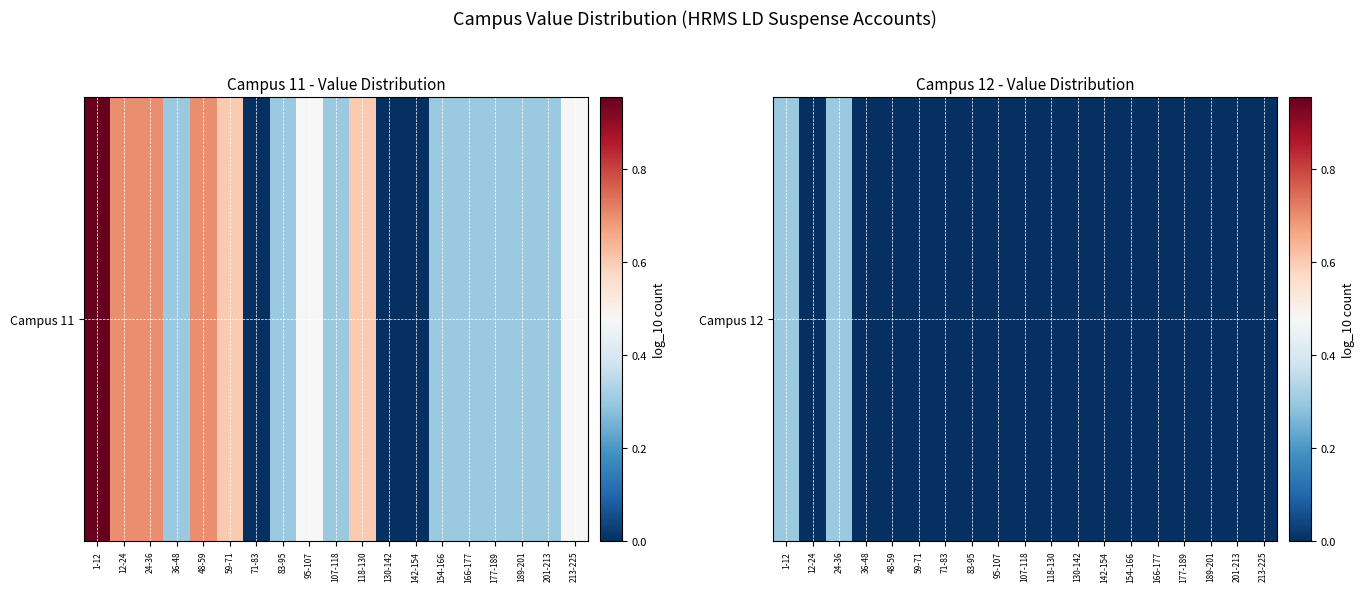

Count the values in the range 0 to 1.

19